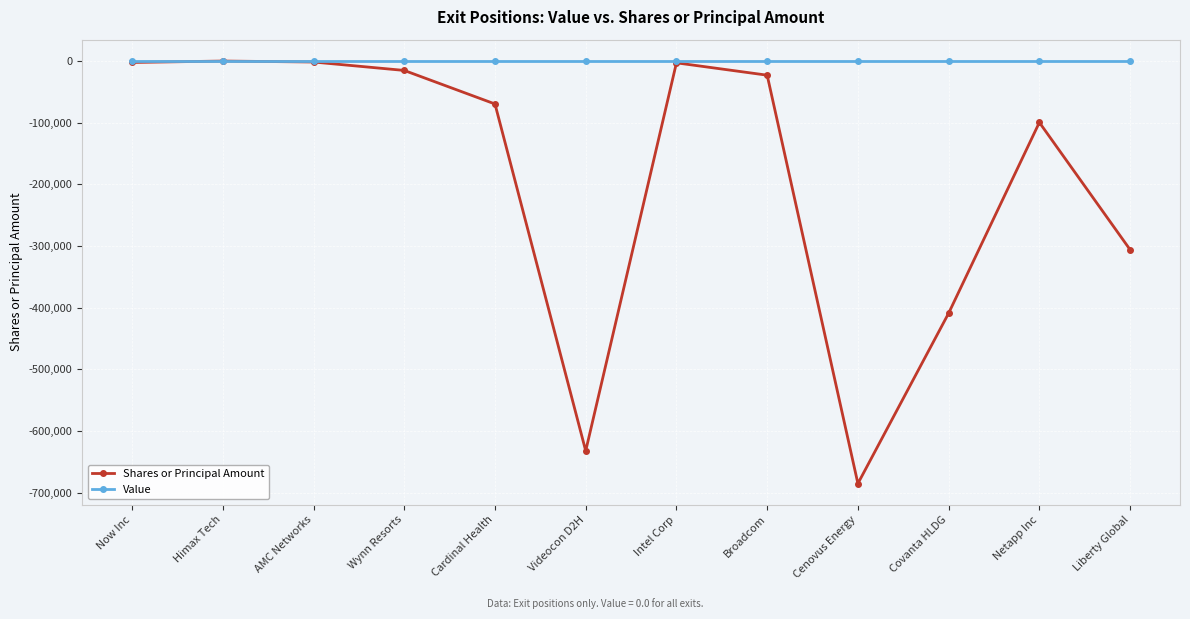

Where is Shares or Principal Amount nearest to the value -342691?

Liberty Global